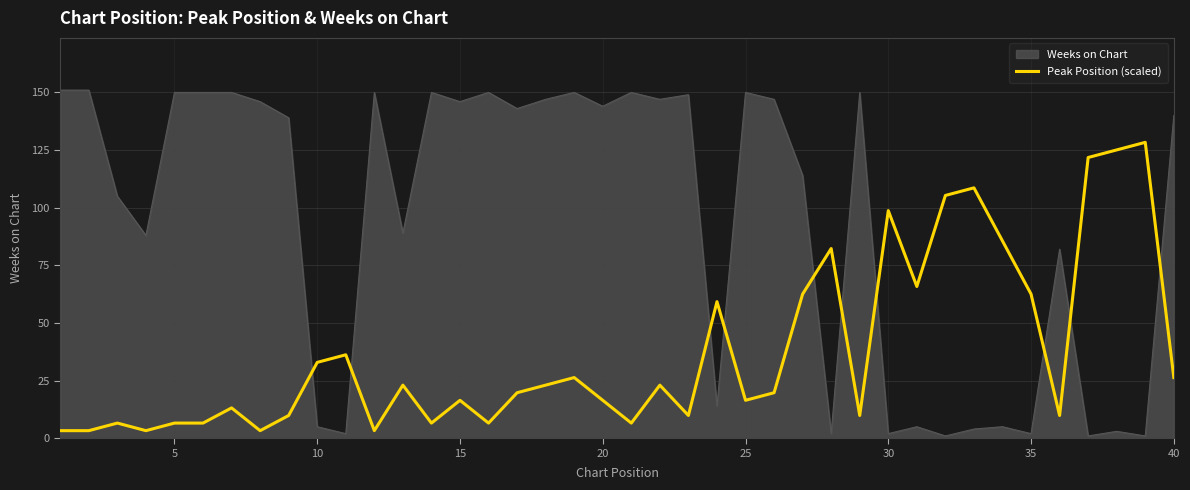

Which series has the largest range (max minus min)?

Weeks on Chart